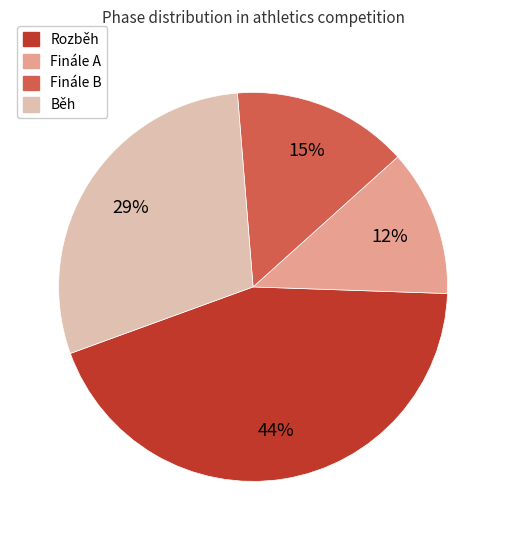

How many slices are in this pie chart?

4